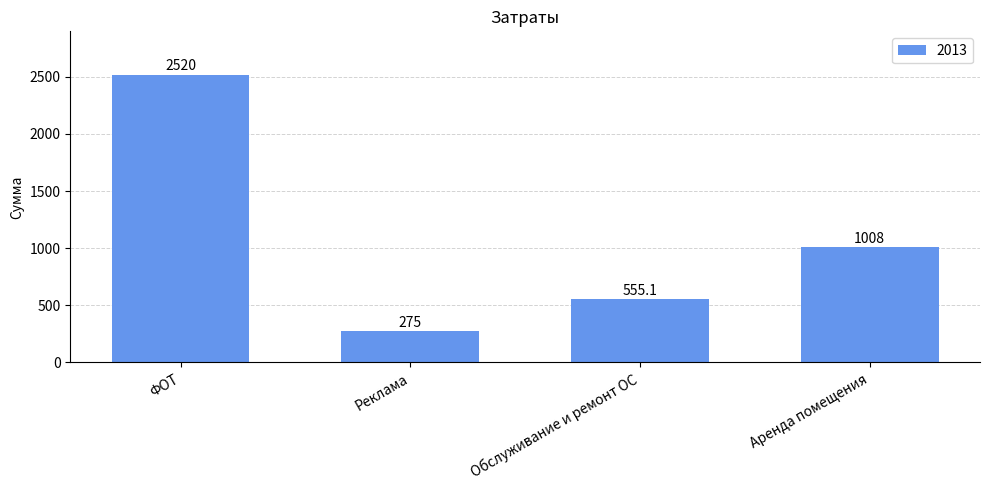

What is the average value?

1089.5